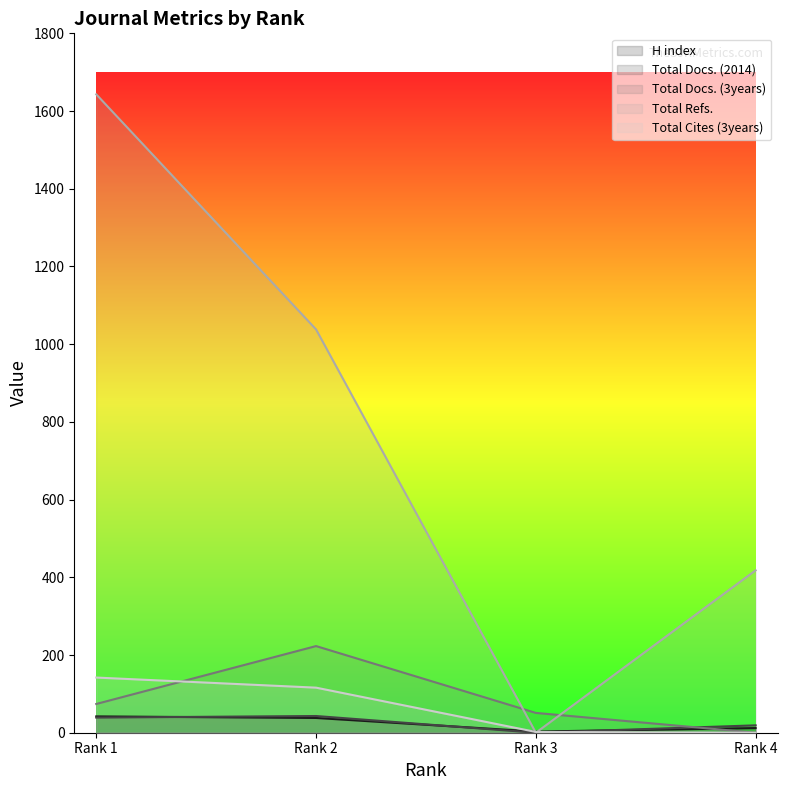

What is the difference between the second highest and second lowest values in the Total Docs. (3years) series?

23